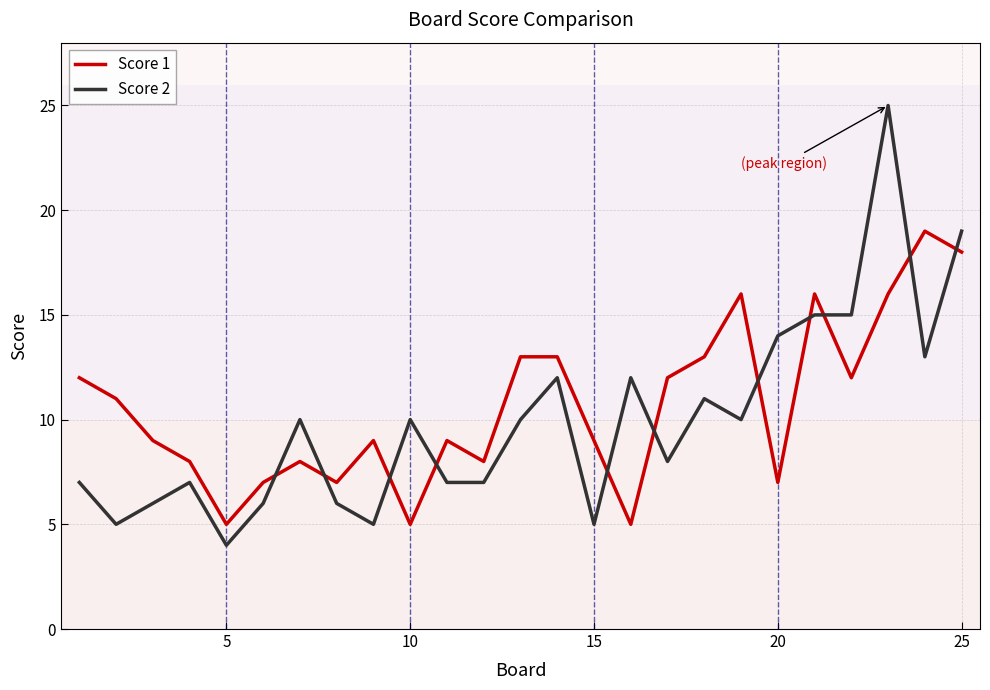

Which series has the widest spread of values?

Score 2